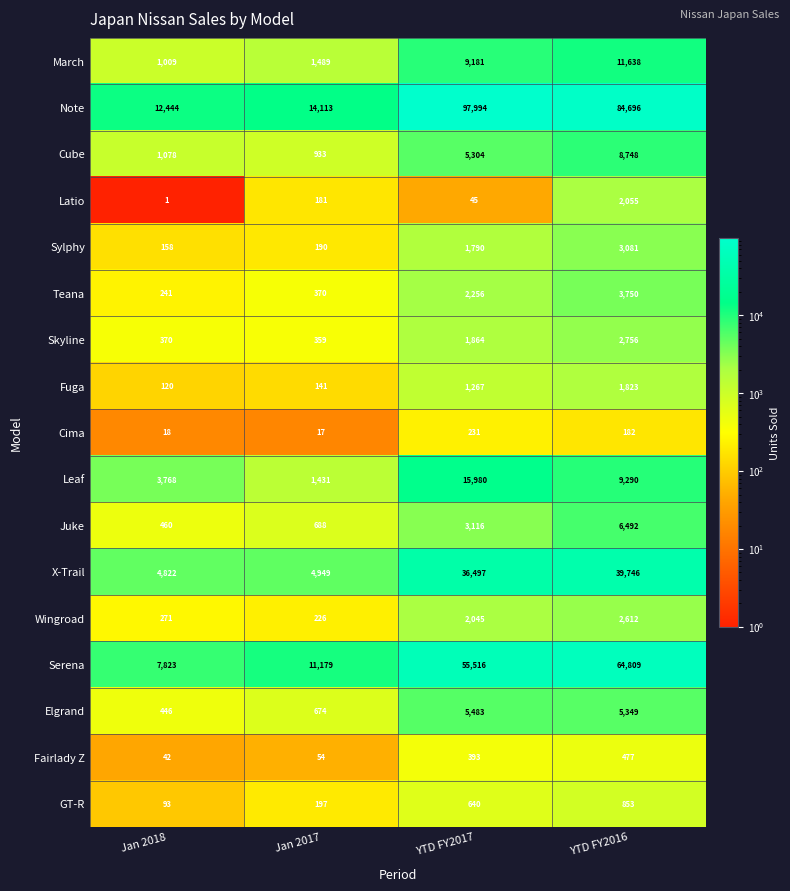

Which category has the highest value across all series?

YTD FY2017